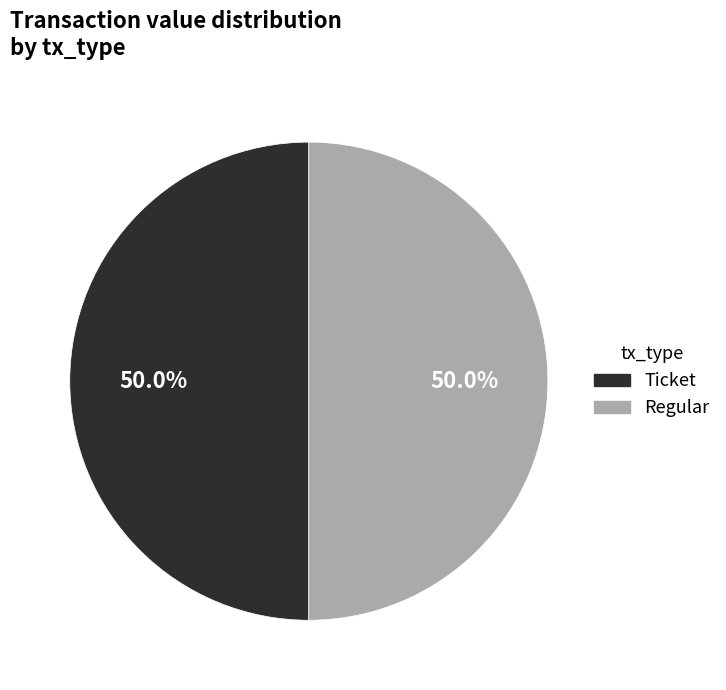

To the nearest percent, what is the average slice percentage?

50%